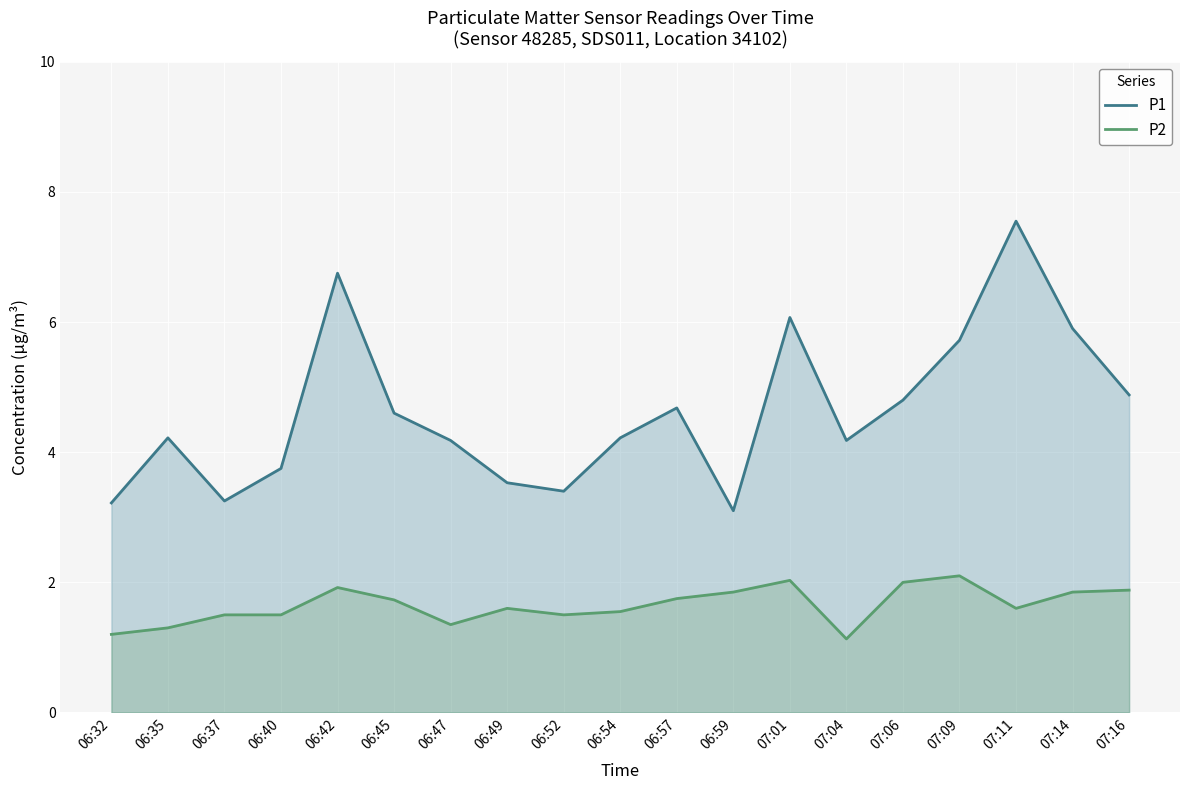

What is the maximum value for P2?

2.1